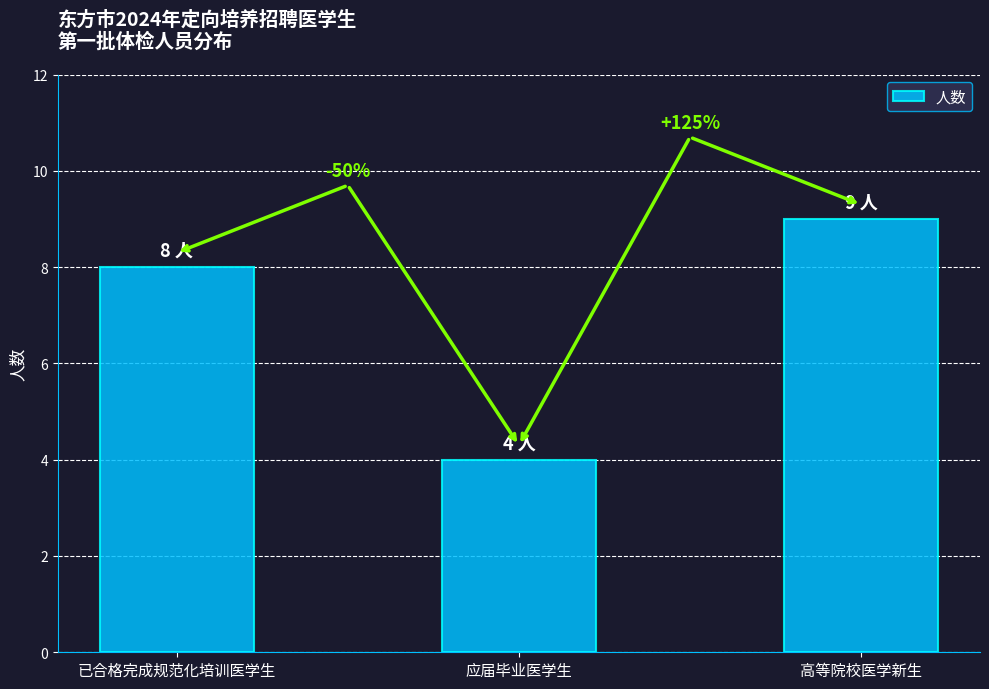

Reading left to right, transcribe all the data shown in this chart.

已合格完成规范化培训医学生=8	应届毕业医学生=4	高等院校医学新生=9